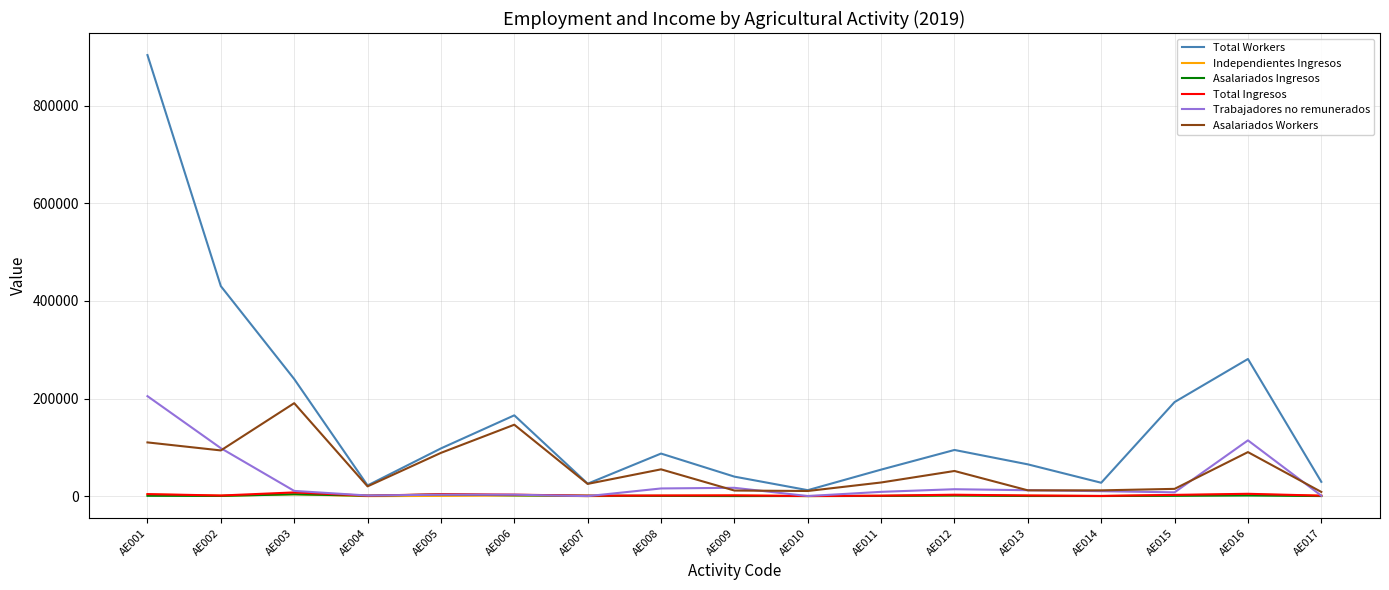

True or false: Asalariados Workers and Asalariados Ingresos cross at least once.

False